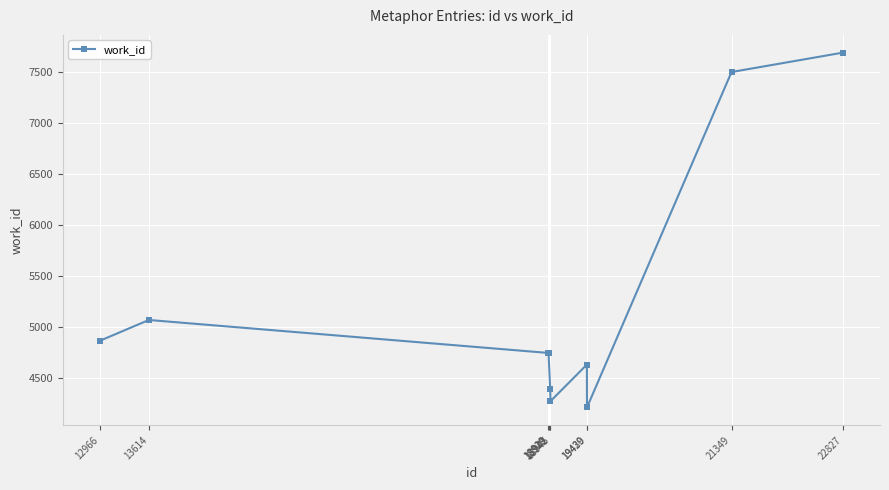

Reading left to right, extract all data points from this chart.

12966=4865	13614=5068	18919=4745	18920=4745	18942=4388	18945=4272	19429=4631	19430=4211	21349=7497	22827=7687